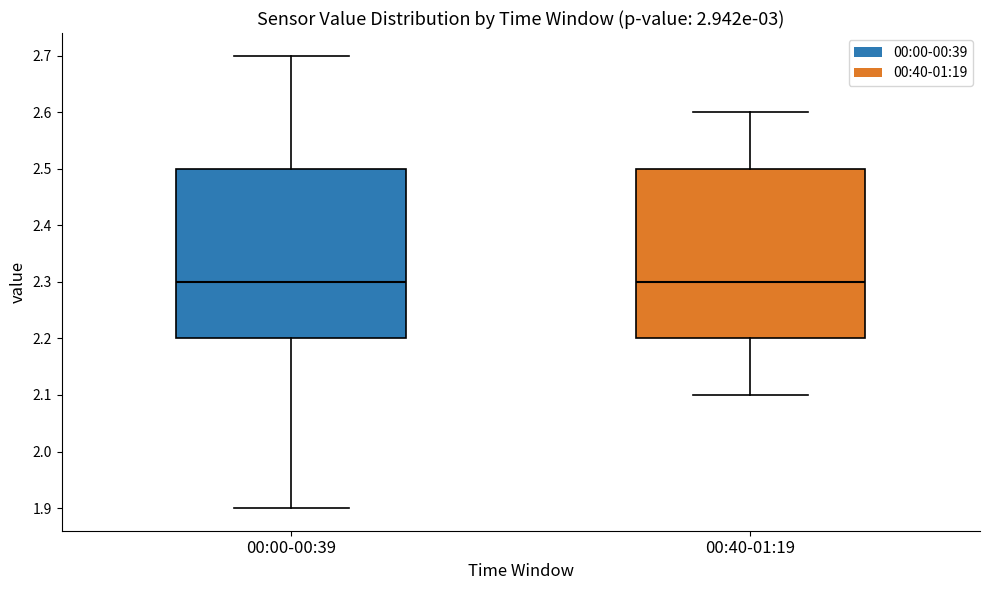

Where is the lower edge of the box for 00:00-00:39 on the y-axis? The values are not printed on the chart, so give them approximately, as read against the axis.

2.2